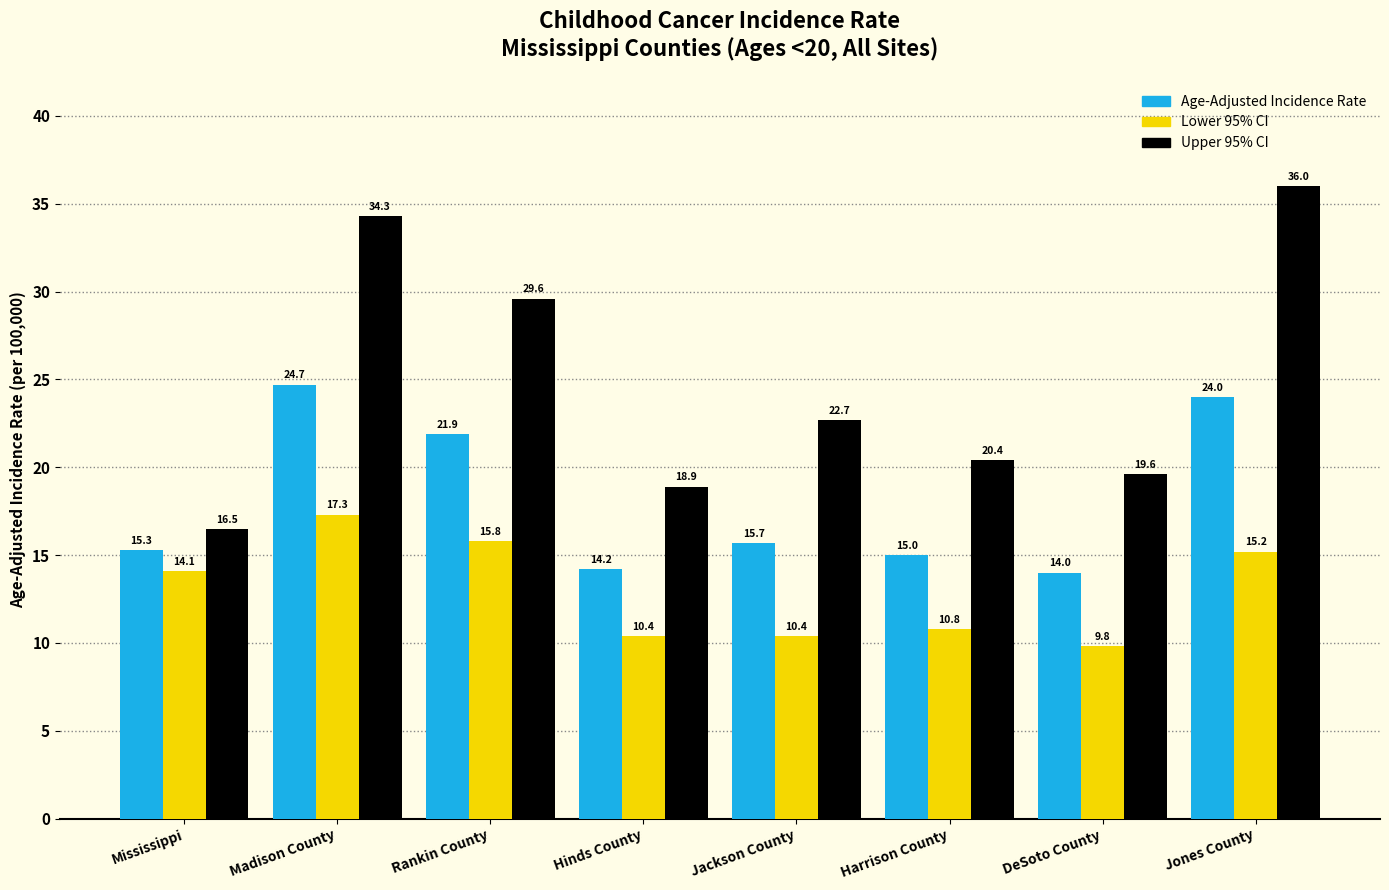

At how many categories does at least one series exceed 34?

2